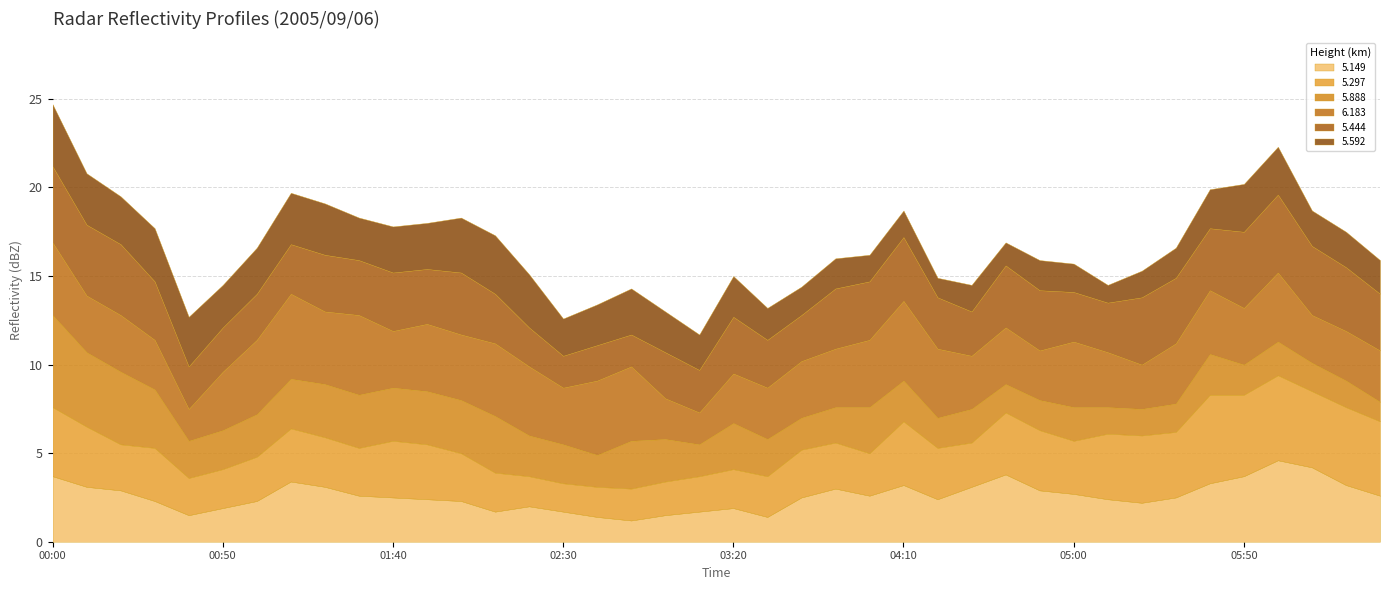

Reading right to left, transcribe all the data shown in this chart.

5.149: 2005/09/06 06:30=2.6	2005/09/06 06:20=3.2	2005/09/06 06:10=4.2	2005/09/06 06:00=4.6	2005/09/06 05:50=3.7	2005/09/06 05:40=3.3	2005/09/06 05:30=2.5	2005/09/06 05:20=2.2	2005/09/06 05:10=2.4	2005/09/06 05:00=2.7	2005/09/06 04:50=2.9	2005/09/06 04:40=3.8	2005/09/06 04:30=3.1	2005/09/06 04:20=2.4	2005/09/06 04:10=3.2	2005/09/06 04:00=2.6	2005/09/06 03:50=3.0	2005/09/06 03:40=2.5	2005/09/06 03:30=1.4	2005/09/06 03:20=1.9	2005/09/06 03:10=1.7	2005/09/06 03:00=1.5	2005/09/06 02:50=1.2	2005/09/06 02:40=1.4	2005/09/06 02:30=1.7	2005/09/06 02:20=2.0	2005/09/06 02:10=1.7	2005/09/06 02:00=2.3	2005/09/06 01:50=2.4	2005/09/06 01:40=2.5	2005/09/06 01:30=2.6	2005/09/06 01:20=3.1	2005/09/06 01:10=3.4	2005/09/06 01:00=2.3	2005/09/06 00:50=1.9	2005/09/06 00:40=1.5	2005/09/06 00:30=2.3	2005/09/06 00:20=2.9	2005/09/06 00:10=3.1	2005/09/06 00:00=3.7
5.297: 2005/09/06 06:30=4.2	2005/09/06 06:20=4.4	2005/09/06 06:10=4.3	2005/09/06 06:00=4.8	2005/09/06 05:50=4.6	2005/09/06 05:40=5.0	2005/09/06 05:30=3.7	2005/09/06 05:20=3.8	2005/09/06 05:10=3.7	2005/09/06 05:00=3.0	2005/09/06 04:50=3.4	2005/09/06 04:40=3.5	2005/09/06 04:30=2.5	2005/09/06 04:20=2.9	2005/09/06 04:10=3.6	2005/09/06 04:00=2.4	2005/09/06 03:50=2.6	2005/09/06 03:40=2.7	2005/09/06 03:30=2.3	2005/09/06 03:20=2.2	2005/09/06 03:10=2.0	2005/09/06 03:00=1.9	2005/09/06 02:50=1.8	2005/09/06 02:40=1.7	2005/09/06 02:30=1.6	2005/09/06 02:20=1.7	2005/09/06 02:10=2.2	2005/09/06 02:00=2.7	2005/09/06 01:50=3.1	2005/09/06 01:40=3.2	2005/09/06 01:30=2.7	2005/09/06 01:20=2.8	2005/09/06 01:10=3.0	2005/09/06 01:00=2.5	2005/09/06 00:50=2.2	2005/09/06 00:40=2.1	2005/09/06 00:30=3.0	2005/09/06 00:20=2.6	2005/09/06 00:10=3.4	2005/09/06 00:00=3.9
5.888: 2005/09/06 06:30=1.1	2005/09/06 06:20=1.5	2005/09/06 06:10=1.6	2005/09/06 06:00=1.9	2005/09/06 05:50=1.7	2005/09/06 05:40=2.3	2005/09/06 05:30=1.6	2005/09/06 05:20=1.5	2005/09/06 05:10=1.5	2005/09/06 05:00=1.9	2005/09/06 04:50=1.7	2005/09/06 04:40=1.6	2005/09/06 04:30=1.9	2005/09/06 04:20=1.7	2005/09/06 04:10=2.3	2005/09/06 04:00=2.6	2005/09/06 03:50=2.0	2005/09/06 03:40=1.8	2005/09/06 03:30=2.1	2005/09/06 03:20=2.6	2005/09/06 03:10=1.8	2005/09/06 03:00=2.4	2005/09/06 02:50=2.7	2005/09/06 02:40=1.8	2005/09/06 02:30=2.2	2005/09/06 02:20=2.3	2005/09/06 02:10=3.2	2005/09/06 02:00=3.0	2005/09/06 01:50=3.0	2005/09/06 01:40=3.0	2005/09/06 01:30=3.0	2005/09/06 01:20=3.0	2005/09/06 01:10=2.8	2005/09/06 01:00=2.4	2005/09/06 00:50=2.2	2005/09/06 00:40=2.1	2005/09/06 00:30=3.3	2005/09/06 00:20=4.1	2005/09/06 00:10=4.2	2005/09/06 00:00=5.2
6.183: 2005/09/06 06:30=2.9	2005/09/06 06:20=2.8	2005/09/06 06:10=2.7	2005/09/06 06:00=3.9	2005/09/06 05:50=3.2	2005/09/06 05:40=3.6	2005/09/06 05:30=3.4	2005/09/06 05:20=2.5	2005/09/06 05:10=3.1	2005/09/06 05:00=3.7	2005/09/06 04:50=2.8	2005/09/06 04:40=3.2	2005/09/06 04:30=3.0	2005/09/06 04:20=3.9	2005/09/06 04:10=4.5	2005/09/06 04:00=3.8	2005/09/06 03:50=3.3	2005/09/06 03:40=3.2	2005/09/06 03:30=2.9	2005/09/06 03:20=2.8	2005/09/06 03:10=1.8	2005/09/06 03:00=2.3	2005/09/06 02:50=4.2	2005/09/06 02:40=4.2	2005/09/06 02:30=3.2	2005/09/06 02:20=3.9	2005/09/06 02:10=4.1	2005/09/06 02:00=3.7	2005/09/06 01:50=3.8	2005/09/06 01:40=3.2	2005/09/06 01:30=4.5	2005/09/06 01:20=4.1	2005/09/06 01:10=4.8	2005/09/06 01:00=4.2	2005/09/06 00:50=3.3	2005/09/06 00:40=1.8	2005/09/06 00:30=2.8	2005/09/06 00:20=3.2	2005/09/06 00:10=3.2	2005/09/06 00:00=4.1
5.444: 2005/09/06 06:30=3.2	2005/09/06 06:20=3.6	2005/09/06 06:10=3.9	2005/09/06 06:00=4.4	2005/09/06 05:50=4.3	2005/09/06 05:40=3.5	2005/09/06 05:30=3.7	2005/09/06 05:20=3.8	2005/09/06 05:10=2.8	2005/09/06 05:00=2.8	2005/09/06 04:50=3.4	2005/09/06 04:40=3.5	2005/09/06 04:30=2.5	2005/09/06 04:20=2.9	2005/09/06 04:10=3.6	2005/09/06 04:00=3.3	2005/09/06 03:50=3.4	2005/09/06 03:40=2.6	2005/09/06 03:30=2.7	2005/09/06 03:20=3.2	2005/09/06 03:10=2.4	2005/09/06 03:00=2.6	2005/09/06 02:50=1.8	2005/09/06 02:40=2.0	2005/09/06 02:30=1.8	2005/09/06 02:20=2.2	2005/09/06 02:10=2.8	2005/09/06 02:00=3.5	2005/09/06 01:50=3.1	2005/09/06 01:40=3.3	2005/09/06 01:30=3.1	2005/09/06 01:20=3.2	2005/09/06 01:10=2.8	2005/09/06 01:00=2.6	2005/09/06 00:50=2.5	2005/09/06 00:40=2.4	2005/09/06 00:30=3.3	2005/09/06 00:20=4.0	2005/09/06 00:10=4.0	2005/09/06 00:00=4.3
5.592: 2005/09/06 06:30=1.9	2005/09/06 06:20=2.0	2005/09/06 06:10=2.0	2005/09/06 06:00=2.7	2005/09/06 05:50=2.7	2005/09/06 05:40=2.2	2005/09/06 05:30=1.7	2005/09/06 05:20=1.5	2005/09/06 05:10=1.0	2005/09/06 05:00=1.6	2005/09/06 04:50=1.7	2005/09/06 04:40=1.3	2005/09/06 04:30=1.5	2005/09/06 04:20=1.1	2005/09/06 04:10=1.5	2005/09/06 04:00=1.5	2005/09/06 03:50=1.7	2005/09/06 03:40=1.6	2005/09/06 03:30=1.8	2005/09/06 03:20=2.3	2005/09/06 03:10=2.0	2005/09/06 03:00=2.3	2005/09/06 02:50=2.6	2005/09/06 02:40=2.3	2005/09/06 02:30=2.1	2005/09/06 02:20=3.0	2005/09/06 02:10=3.3	2005/09/06 02:00=3.1	2005/09/06 01:50=2.6	2005/09/06 01:40=2.6	2005/09/06 01:30=2.4	2005/09/06 01:20=2.9	2005/09/06 01:10=2.9	2005/09/06 01:00=2.6	2005/09/06 00:50=2.4	2005/09/06 00:40=2.8	2005/09/06 00:30=3.0	2005/09/06 00:20=2.7	2005/09/06 00:10=2.9	2005/09/06 00:00=3.5